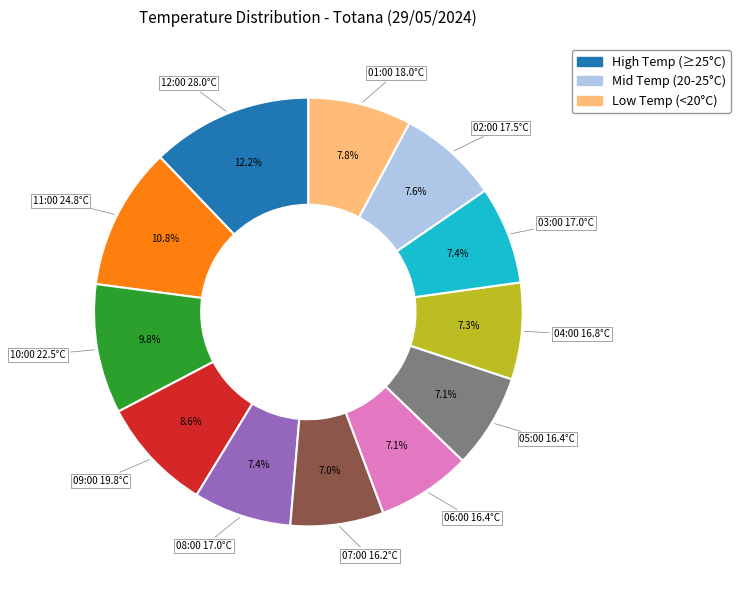

Does any single category account for the majority?

No